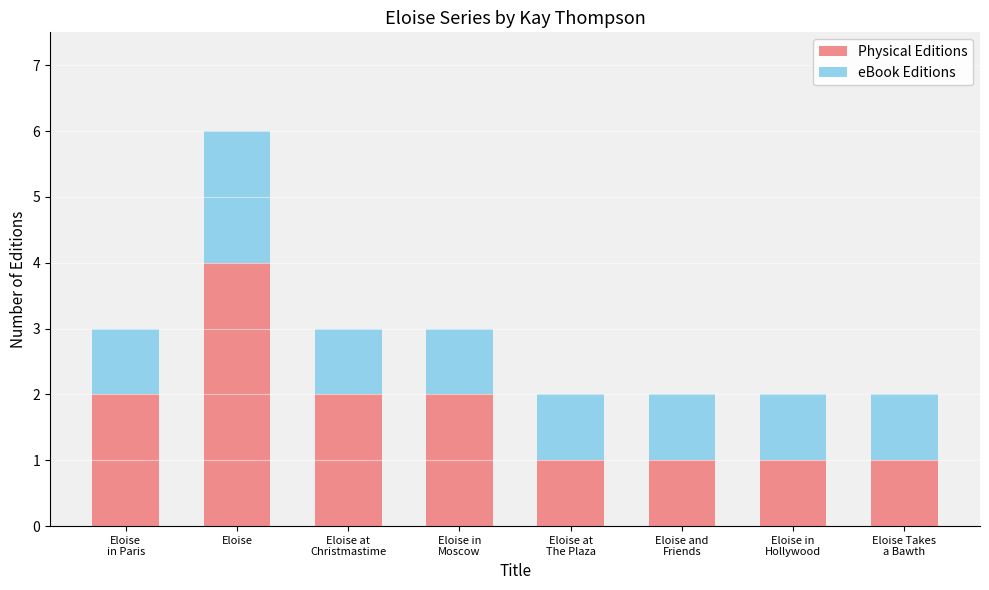

Is it true that Physical Editions equals 2 at Eloise
in Paris?

True